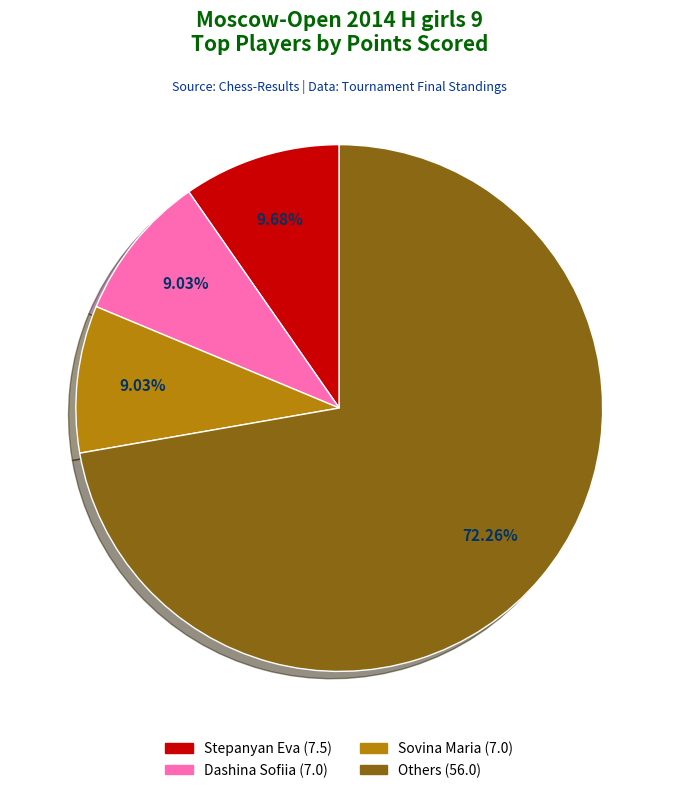

Does any single category account for the majority?

Yes